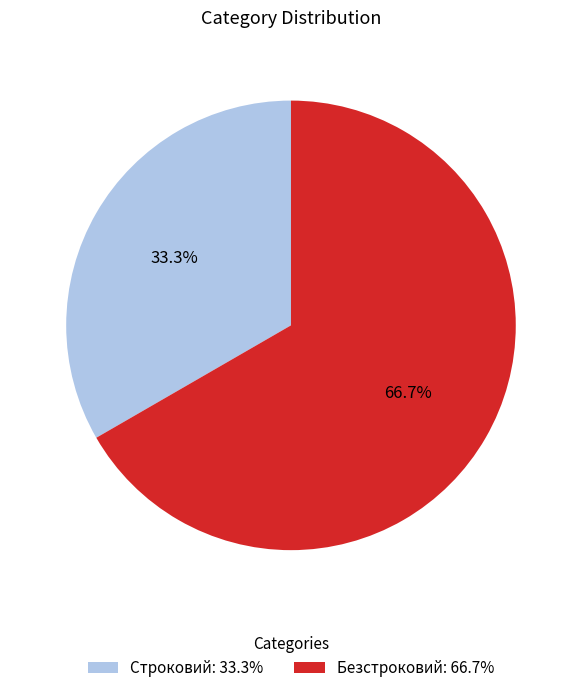

How many segments does this pie chart have?

2